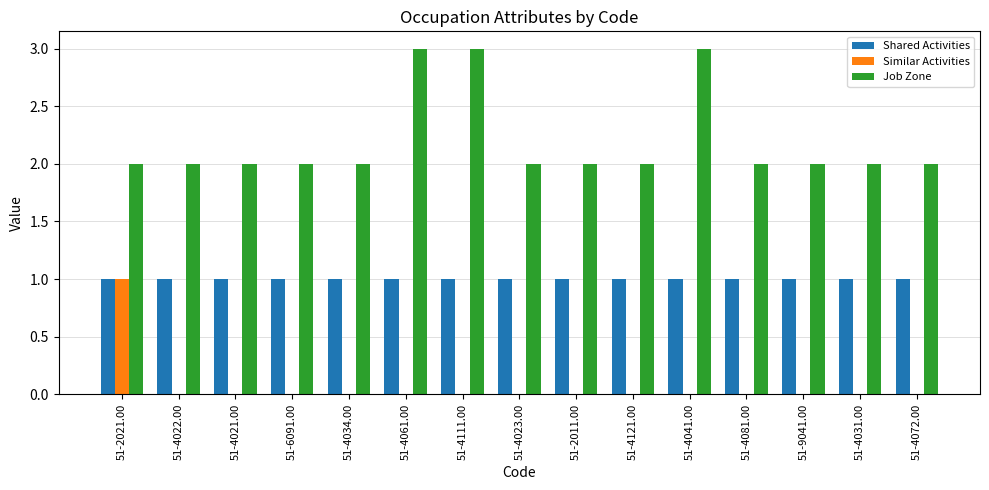

How many groups of bars are there?

15